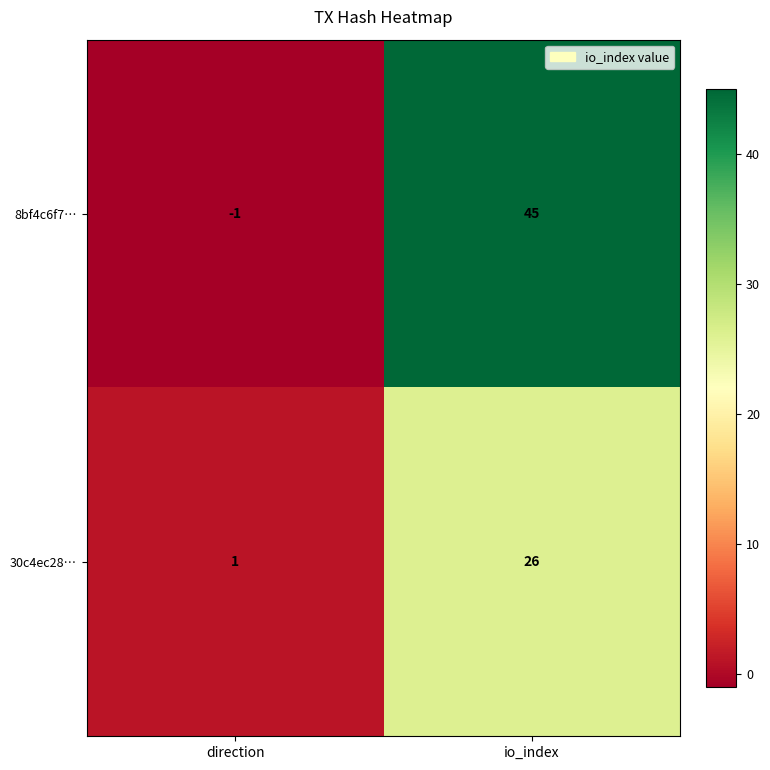

Which series has the widest spread of values?

8bf4c6f7…